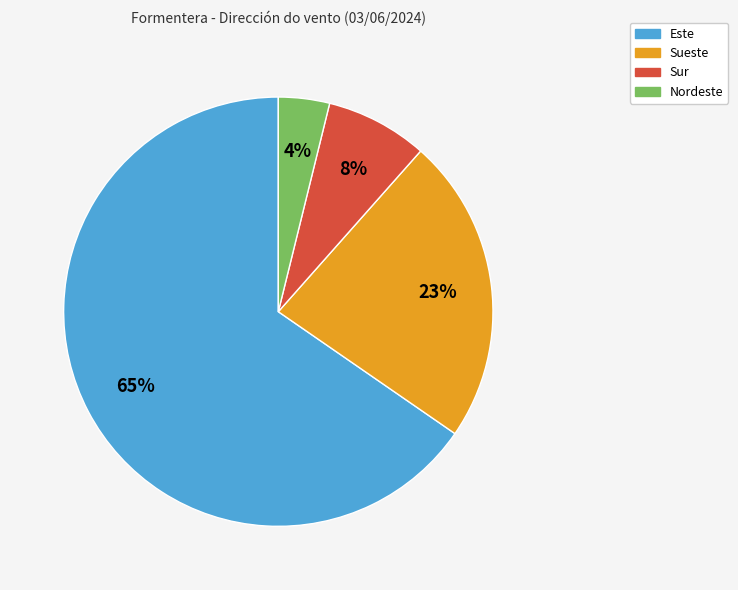

To the nearest percent, what percentage of the pie is Sueste?

23%